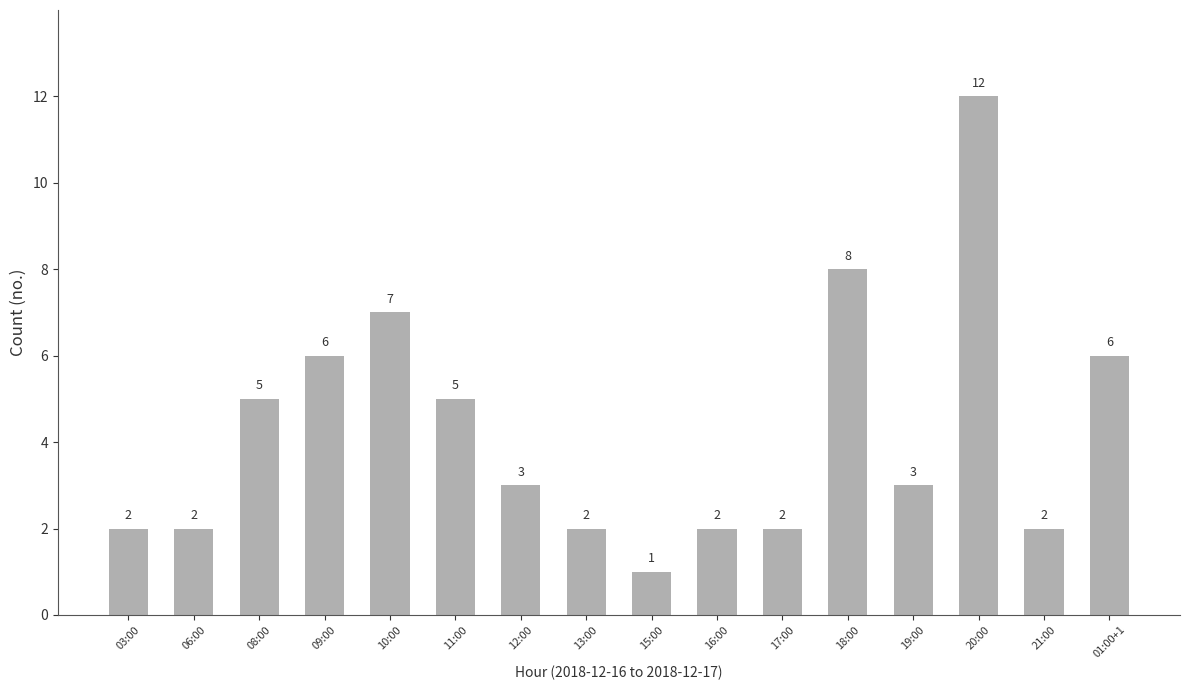

True or false: the data shows 5 at 08:00.

True